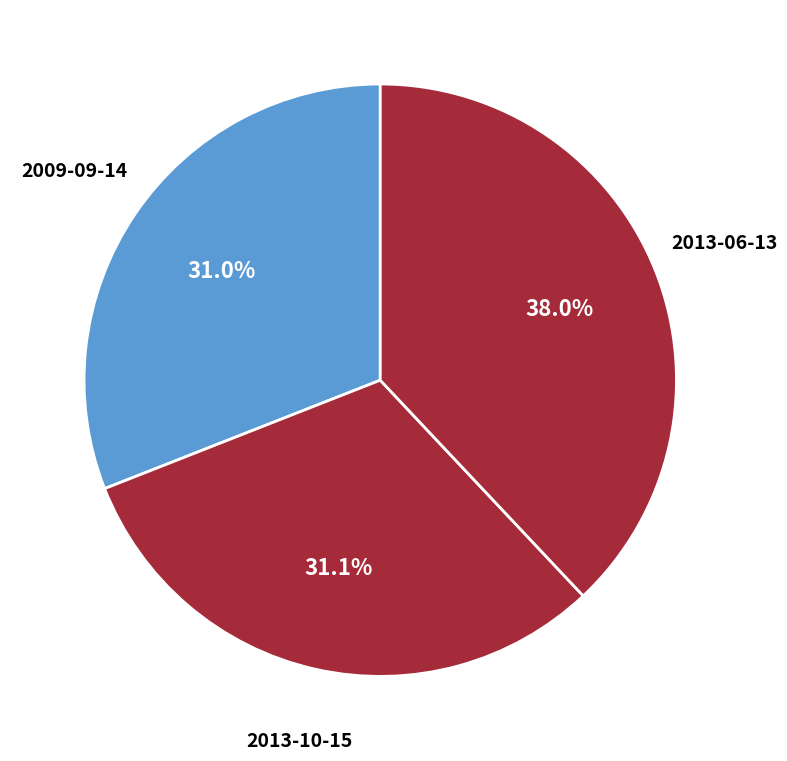

How many slices are in this pie chart?

3